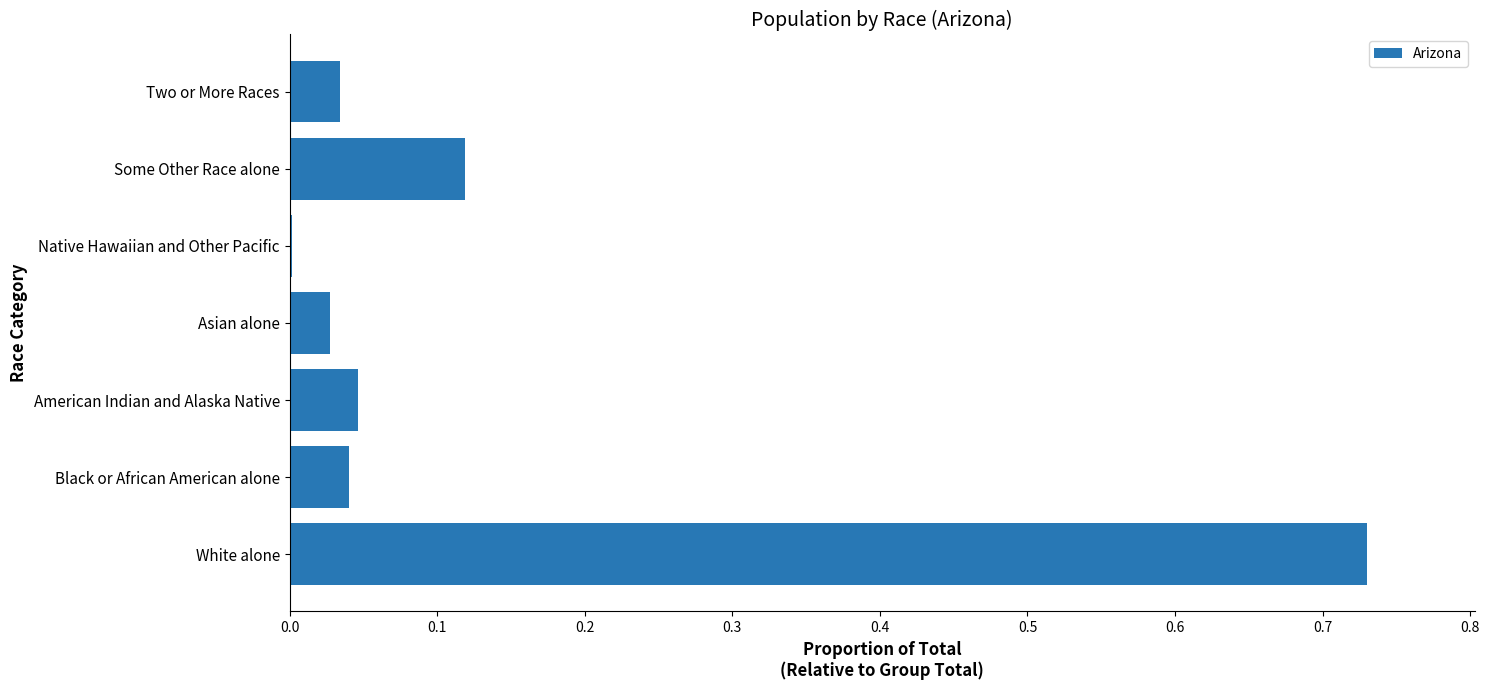

Between Some Other Race alone and Two or More Races, which is larger?

Some Other Race alone